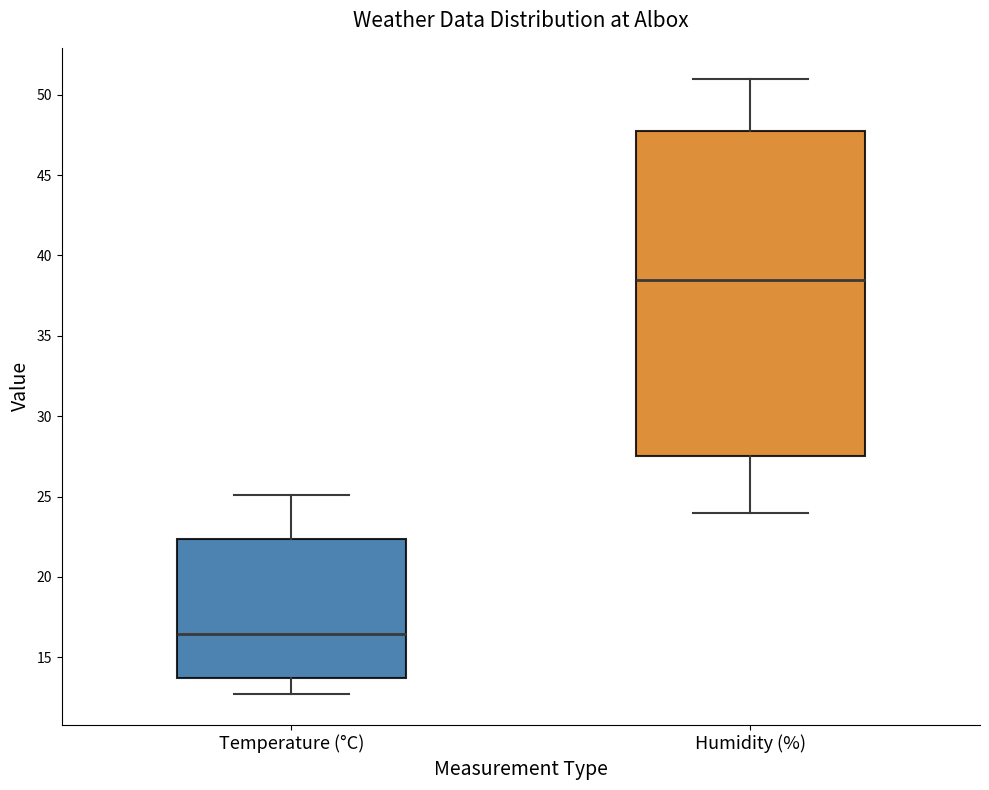

Which box is the tallest, from its lower edge to its upper edge?

Humidity (%)